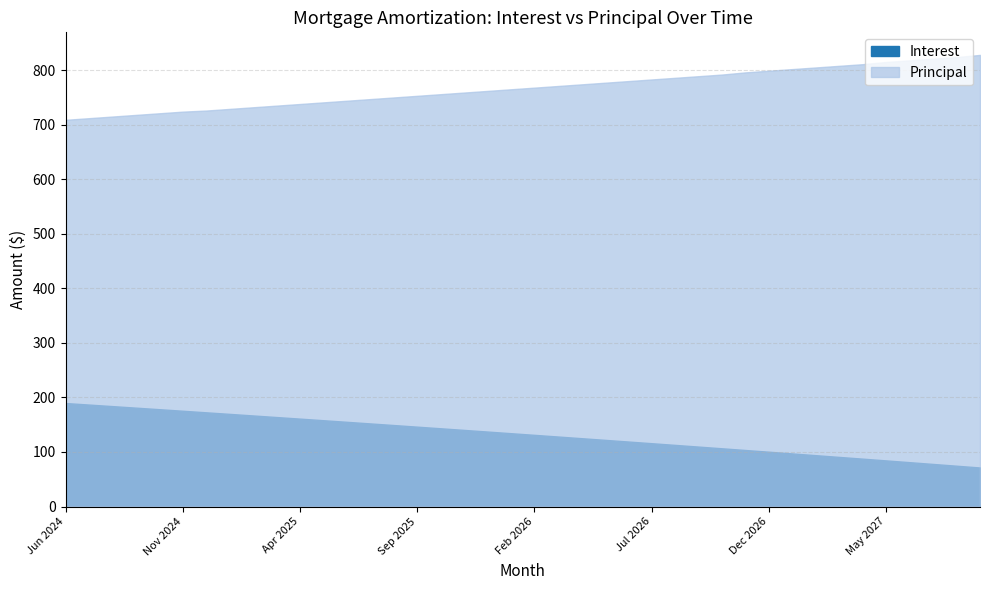

The Principal series shows 818.0 at Jun 2027. True or false?

True